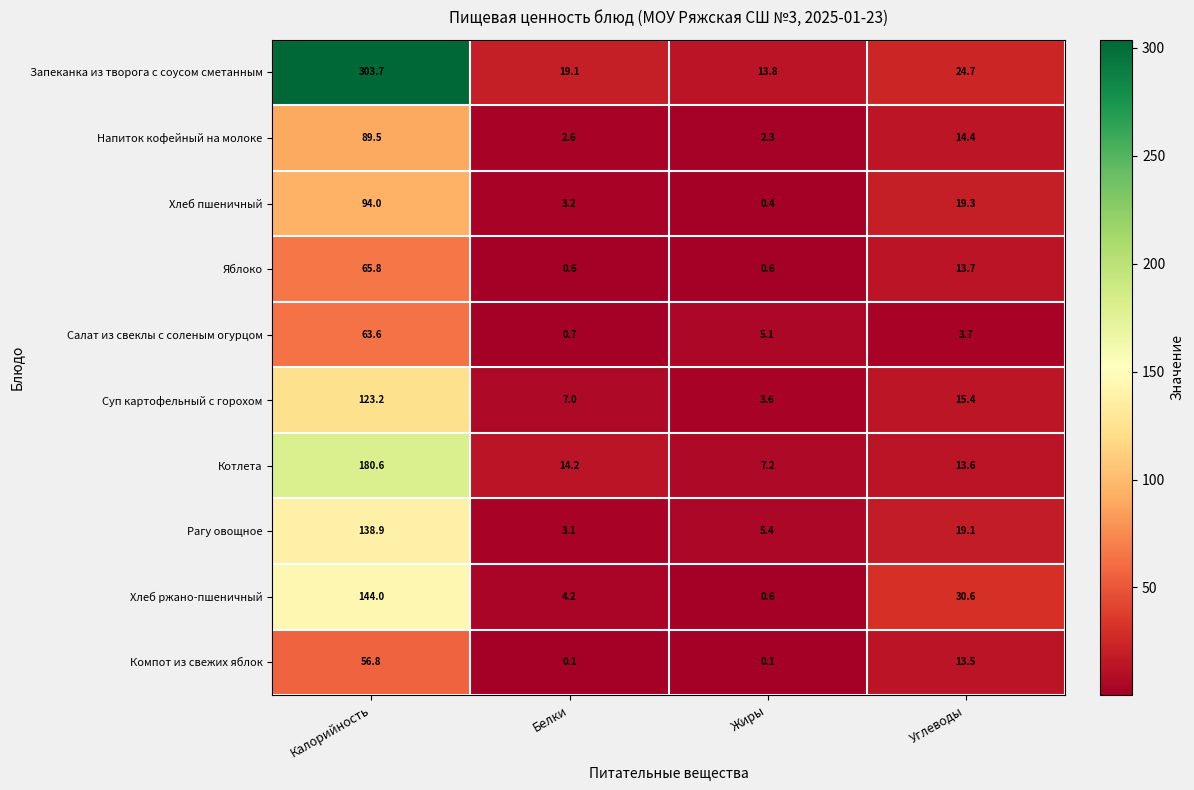

Where does the Компот из свежих яблок series first go above 13?

Калорийность